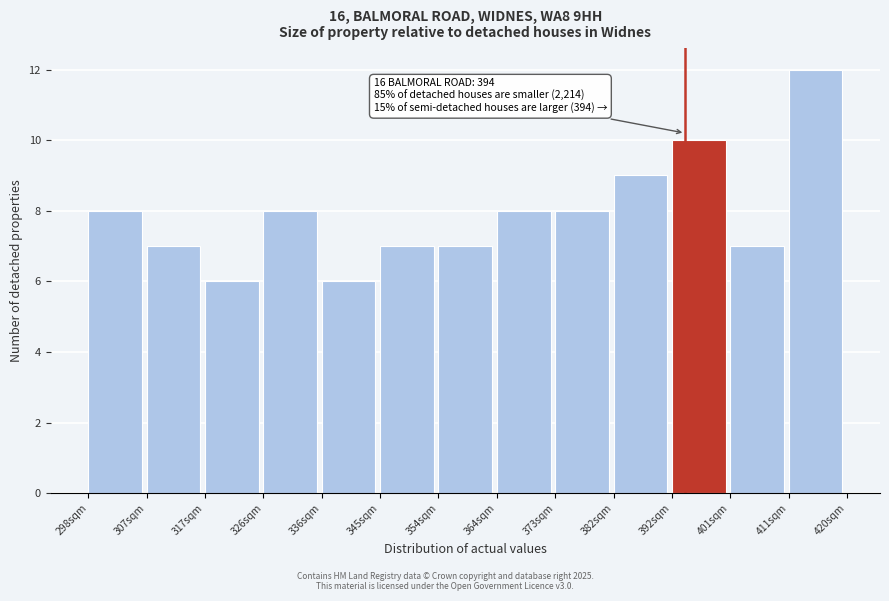

Over which range of the x-axis is the bar tallest?

411 to 420